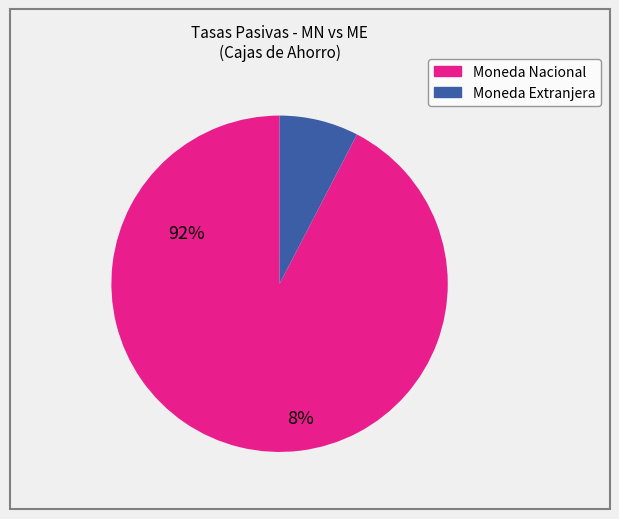

Does any single category account for the majority?

Yes